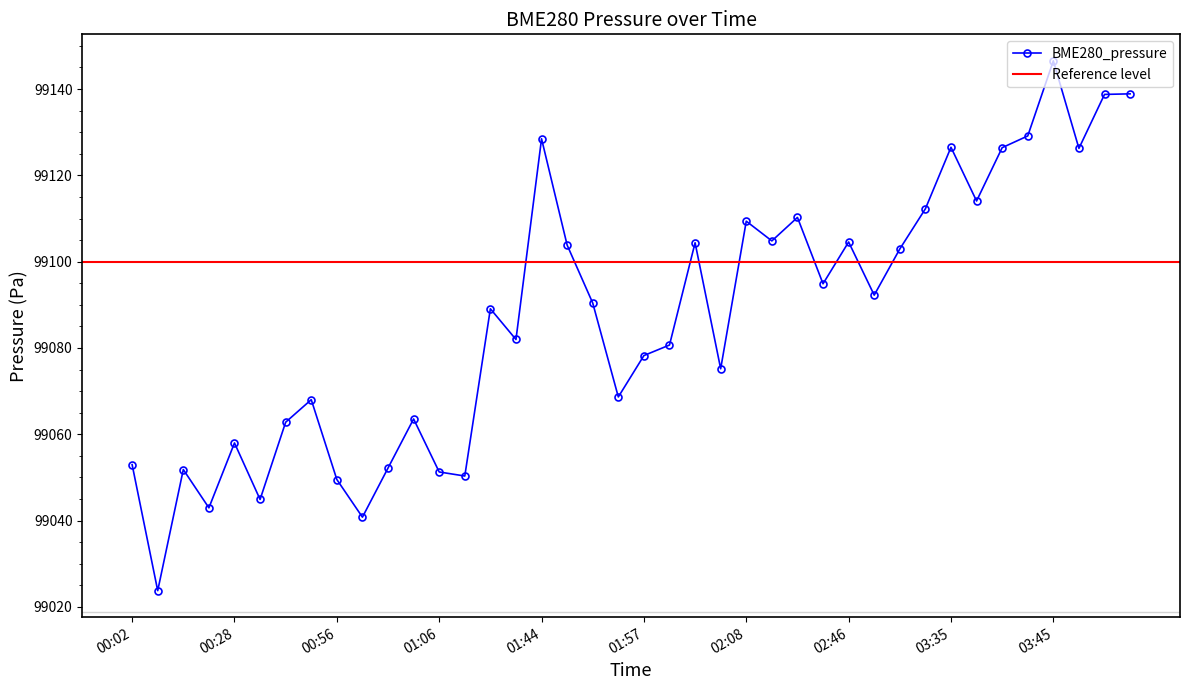

True or false: the data has more than 2 interior local peaks.

True